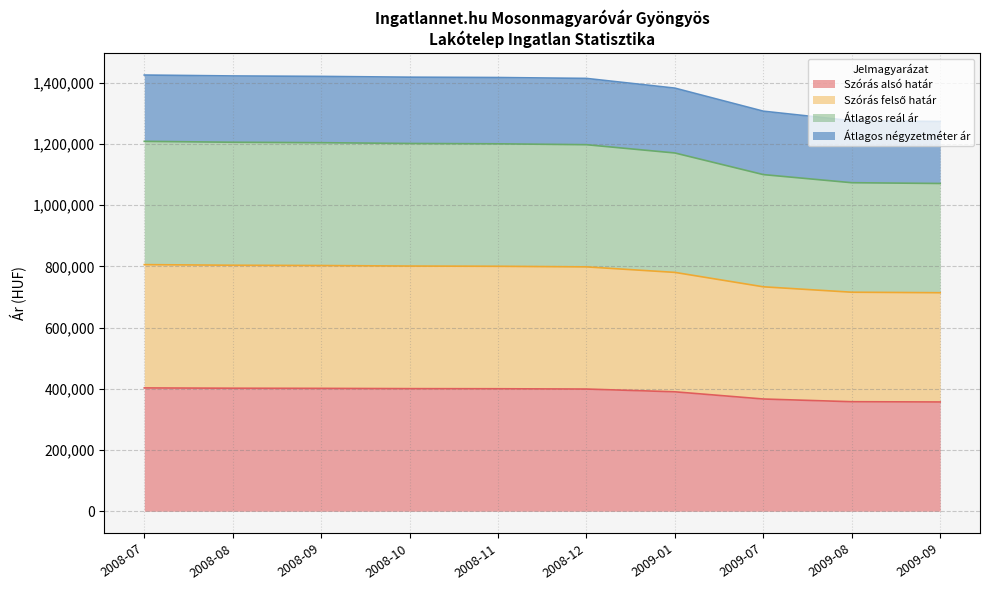

How many data points in Átlagos négyzetméter ár are less than 1417422?

5